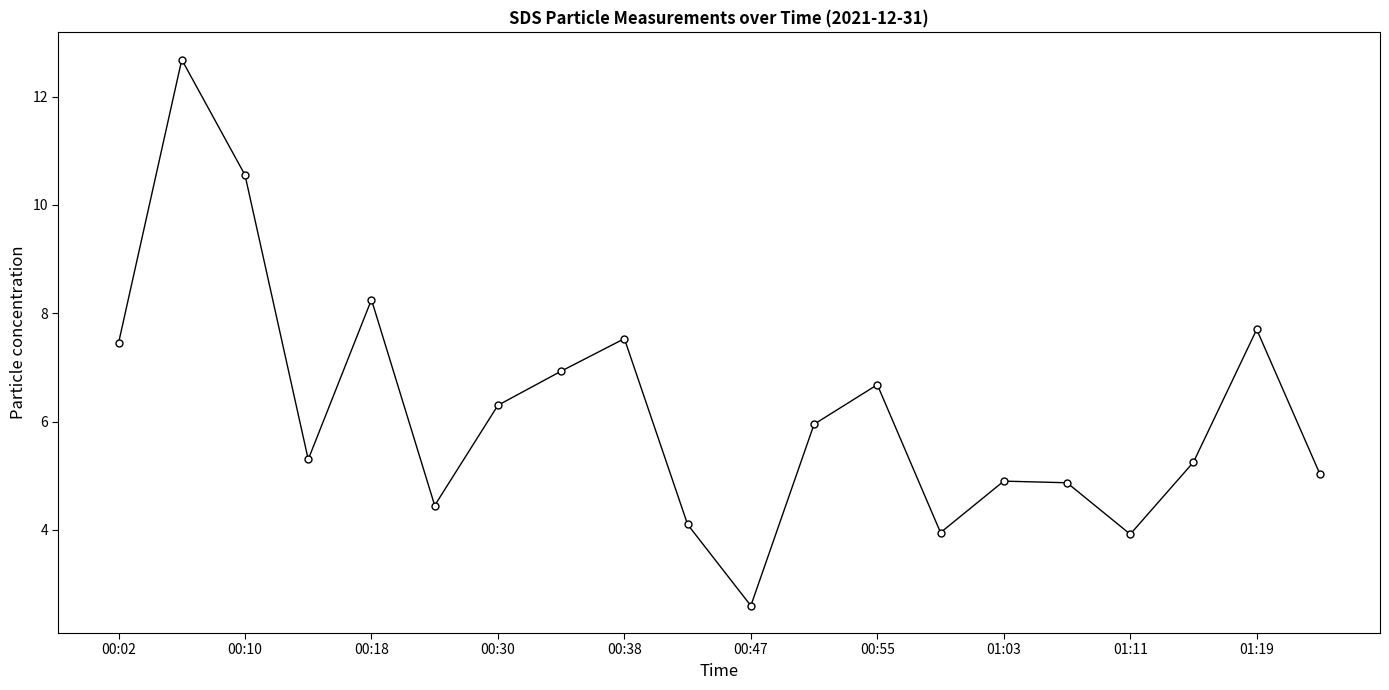

What is the minimum value shown in the chart?

2.6